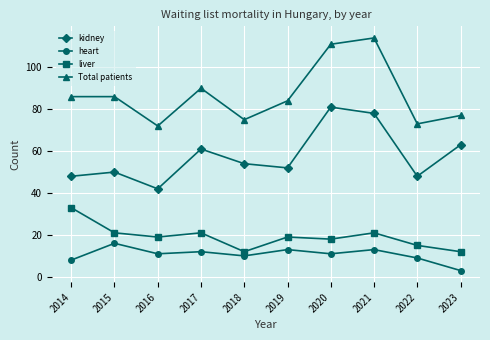

The liver series shows 21 at 2015. True or false?

True